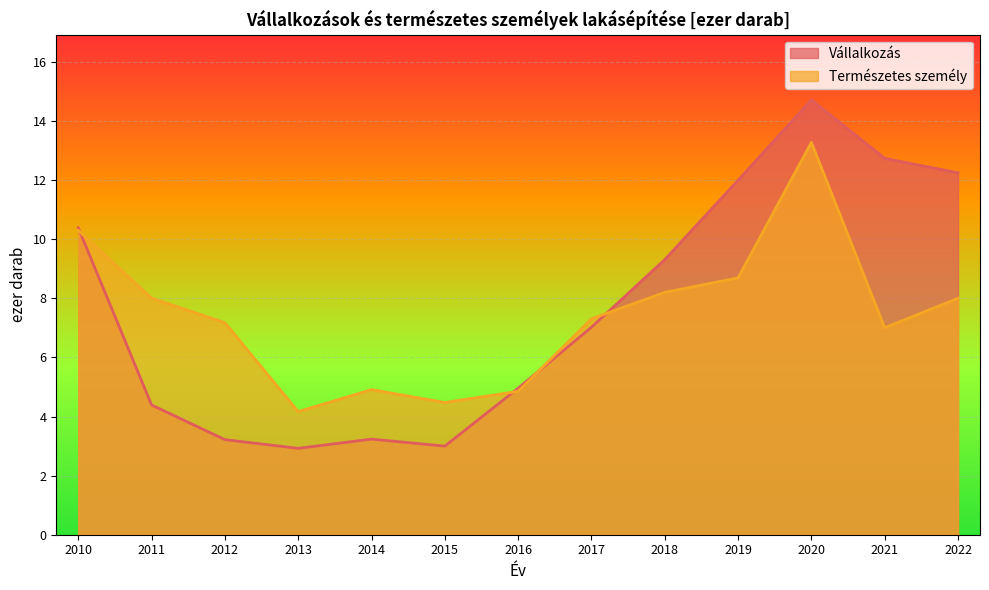

Where does the Természetes személy series first go above 7?

2010